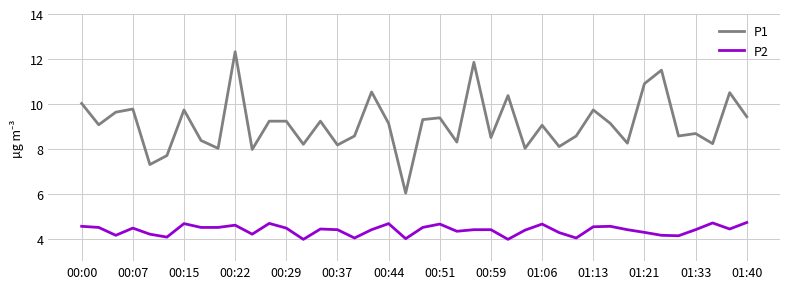

True or false: P2 and P1 intersect in this chart.

False